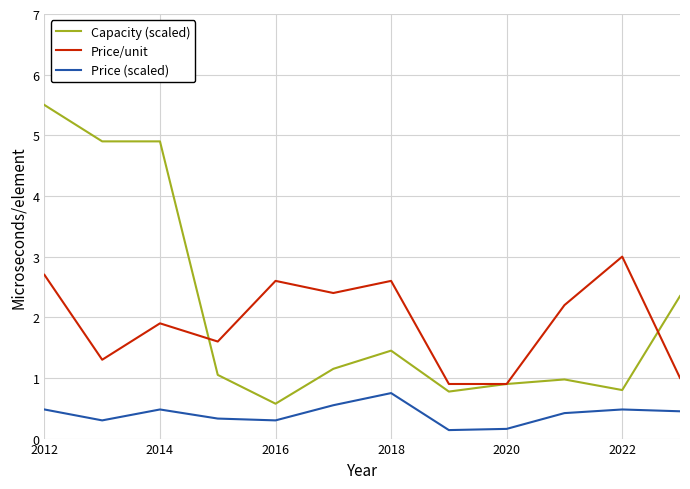

What is the maximum value shown in the chart?

5.5